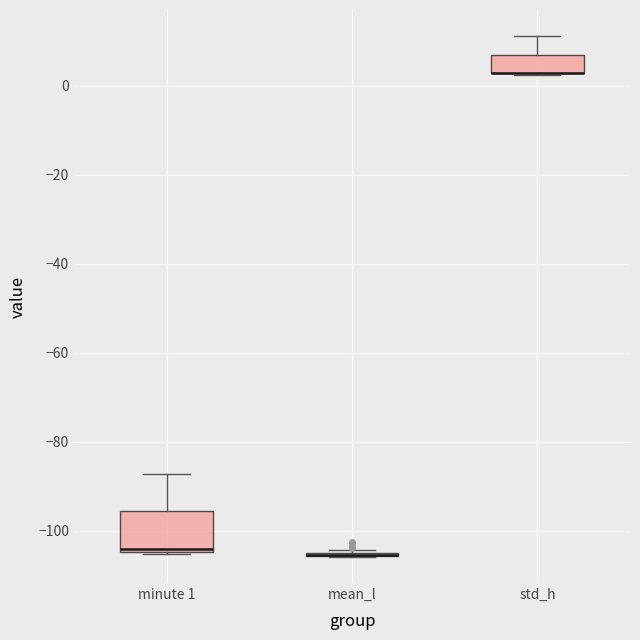

Reading left to right, transcribe this box plot: for each box, give where its median line is, the range the box spans, and where its two whiskers end, as read against the y-axis. The values are not printed on the chart, so give them approximately, as read against the axis.

minute 1: median -104, box -104 to -96, whiskers -106 to -88
mean_l: box collapsed to a line at -106, whiskers -106 to -104
std_h: median 2 (drawn on the box's lower edge), box 2 to 6, whiskers 2 to 12